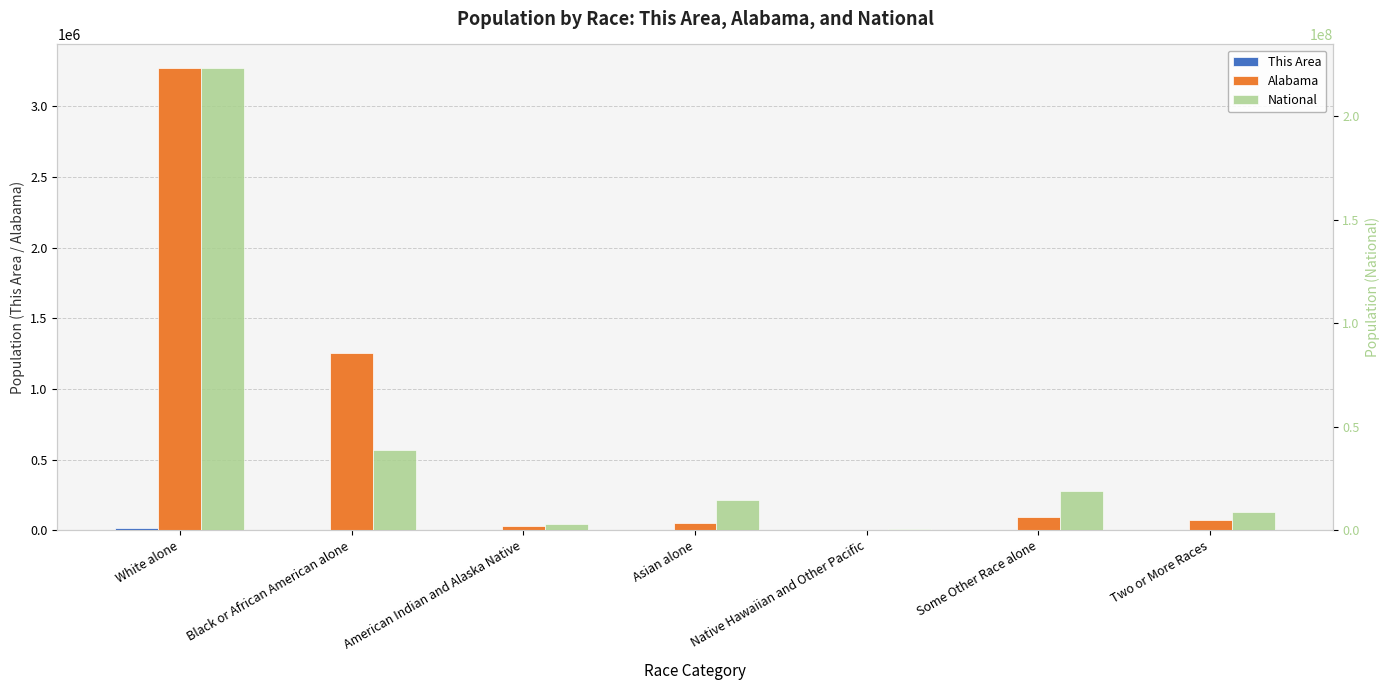

Are the bars horizontal?

No